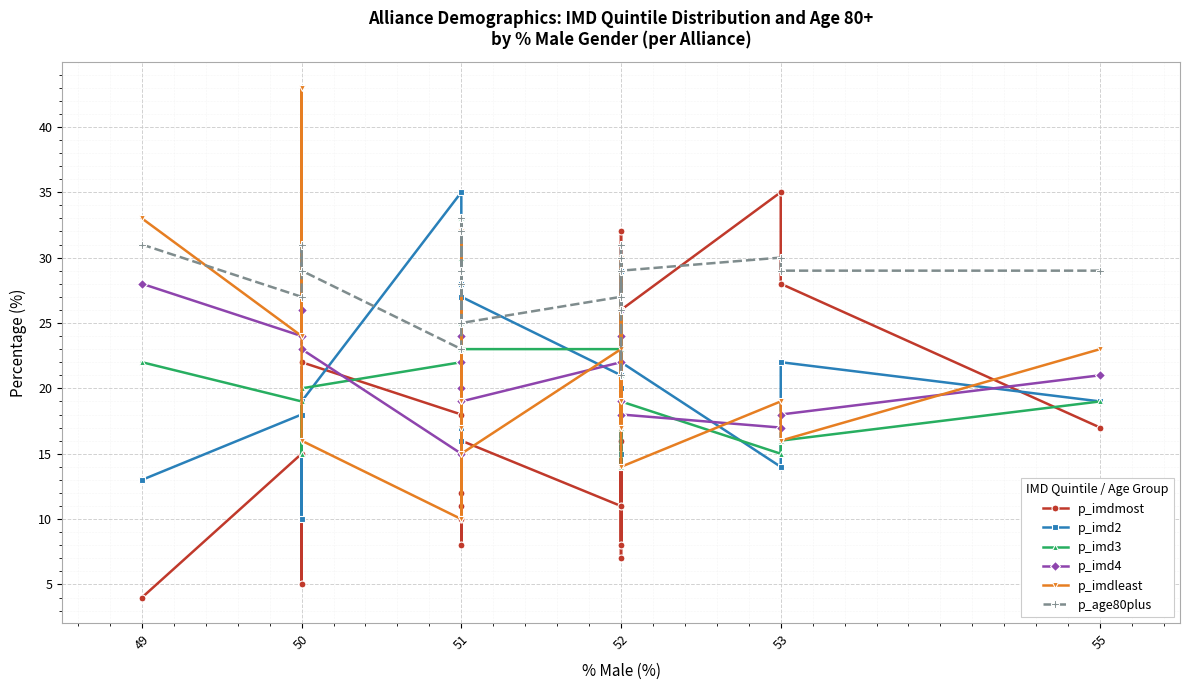

How many interior local peaks does the p_imd4 series have?

4